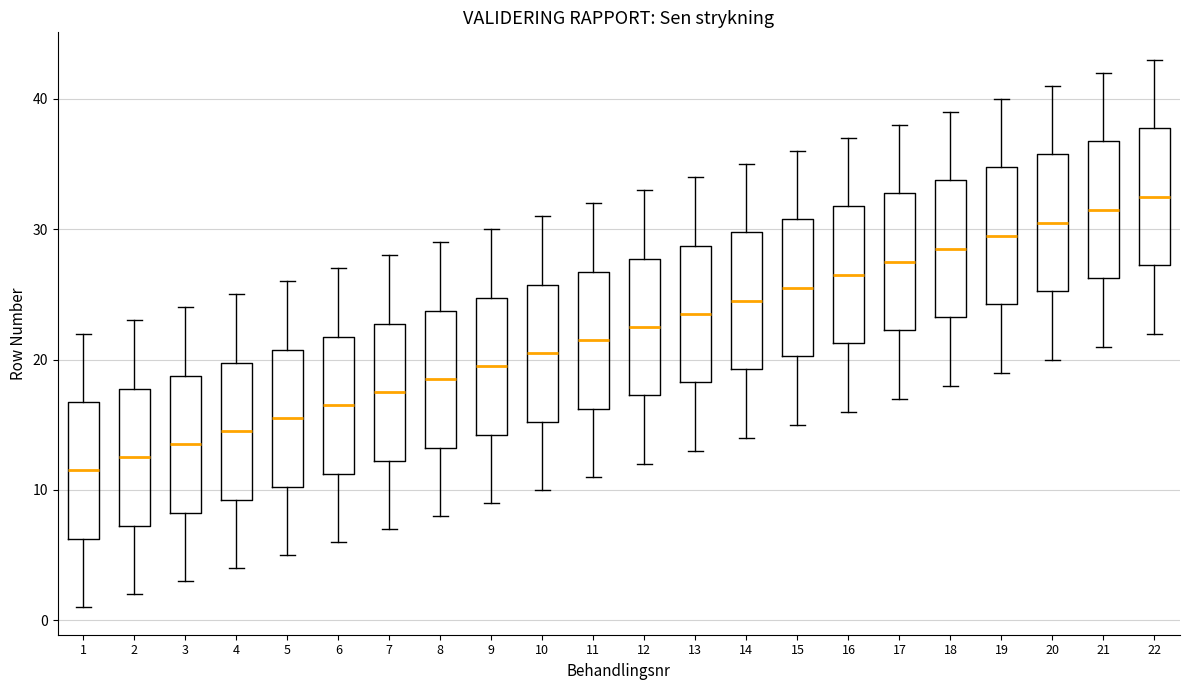

Reading left to right, transcribe this box plot: for each box, give where its median line is, the range the box spans, and where its two whiskers end, as read against the y-axis. The values are not printed on the chart, so give them approximately, as read against the axis.

1: median 12, box 6 to 17, whiskers 1 to 22
2: median 13, box 7 to 18, whiskers 2 to 23
3: median 14, box 8 to 19, whiskers 3 to 24
4: median 15, box 9 to 20, whiskers 4 to 25
5: median 16, box 10 to 21, whiskers 5 to 26
6: median 17, box 11 to 22, whiskers 6 to 27
7: median 18, box 12 to 23, whiskers 7 to 28
8: median 19, box 13 to 24, whiskers 8 to 29
9: median 20, box 14 to 25, whiskers 9 to 30
10: median 21, box 15 to 26, whiskers 10 to 31
11: median 22, box 16 to 27, whiskers 11 to 32
12: median 23, box 17 to 28, whiskers 12 to 33
13: median 24, box 18 to 29, whiskers 13 to 34
14: median 25, box 19 to 30, whiskers 14 to 35
15: median 26, box 20 to 31, whiskers 15 to 36
16: median 27, box 21 to 32, whiskers 16 to 37
17: median 28, box 22 to 33, whiskers 17 to 38
18: median 29, box 23 to 34, whiskers 18 to 39
19: median 30, box 24 to 35, whiskers 19 to 40
20: median 31, box 25 to 36, whiskers 20 to 41
21: median 32, box 26 to 37, whiskers 21 to 42
22: median 33, box 27 to 38, whiskers 22 to 43